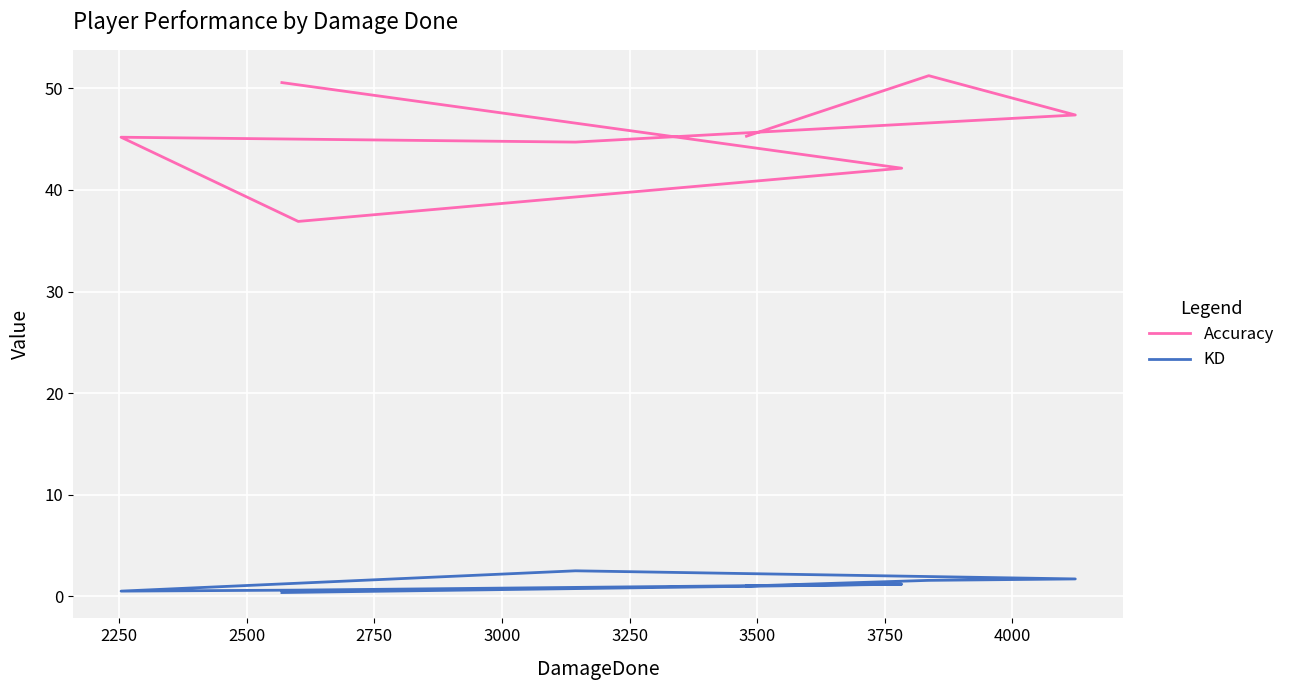

How many lines are shown in the chart?

2